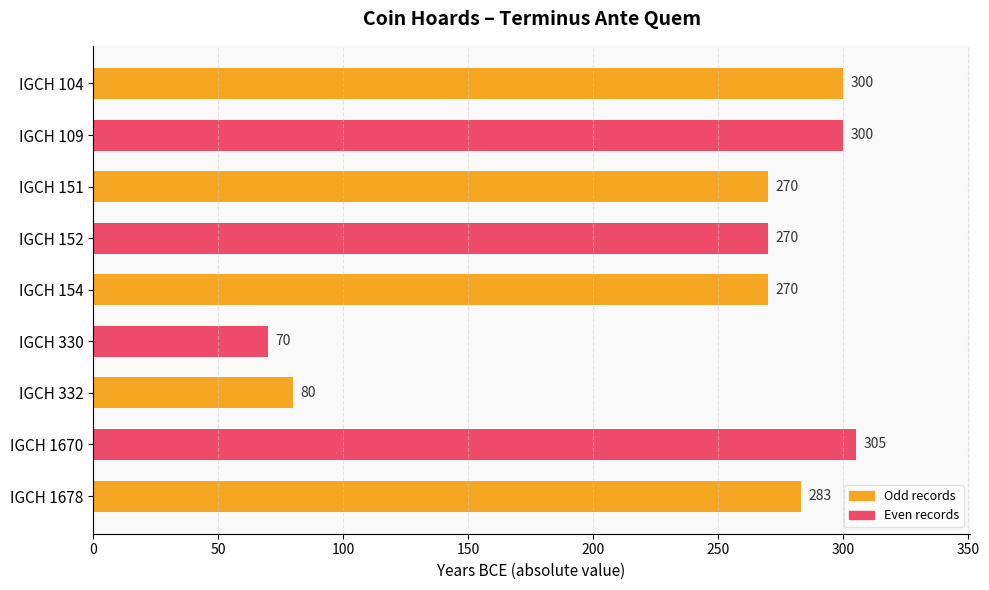

The chart shows a value of 188 at IGCH 154. True or false?

False